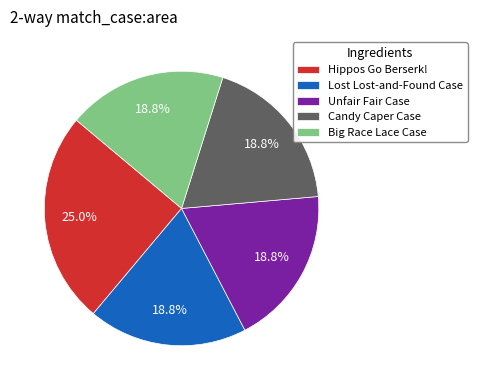

Count the number of slices in the pie.

5